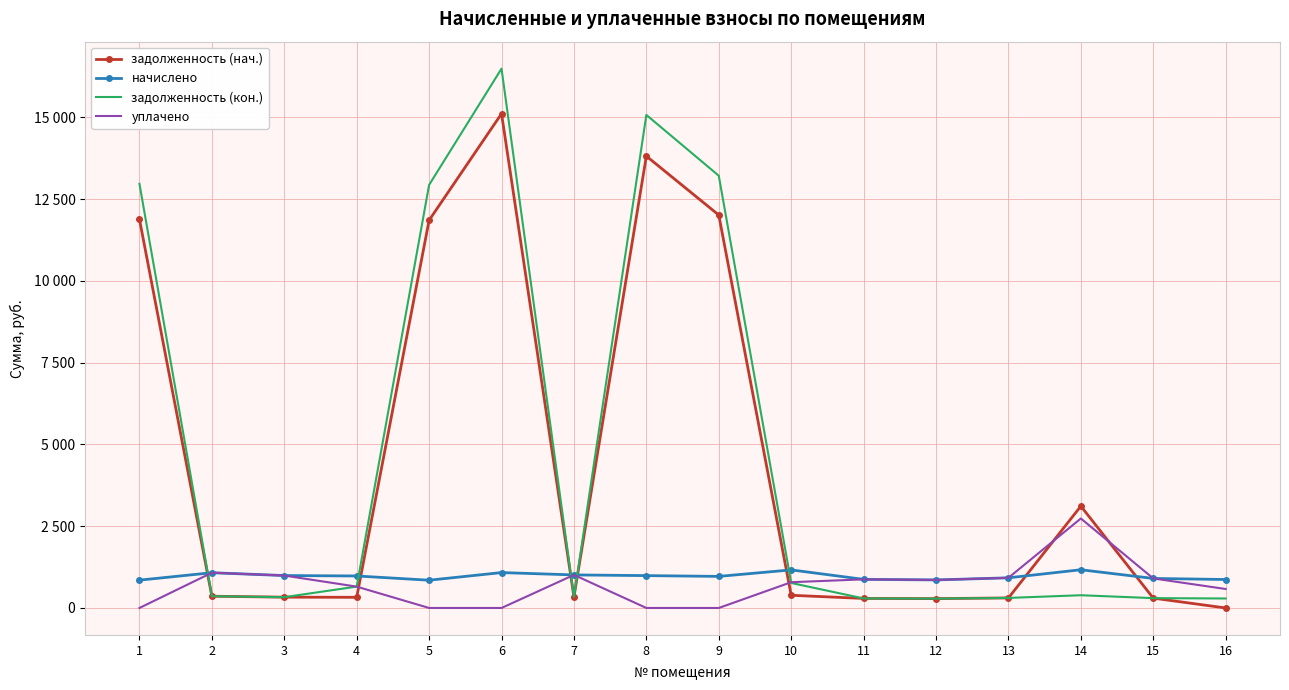

What are all the series names shown in the legend?

задолженность (нач.), начислено, задолженность (кон.), уплачено